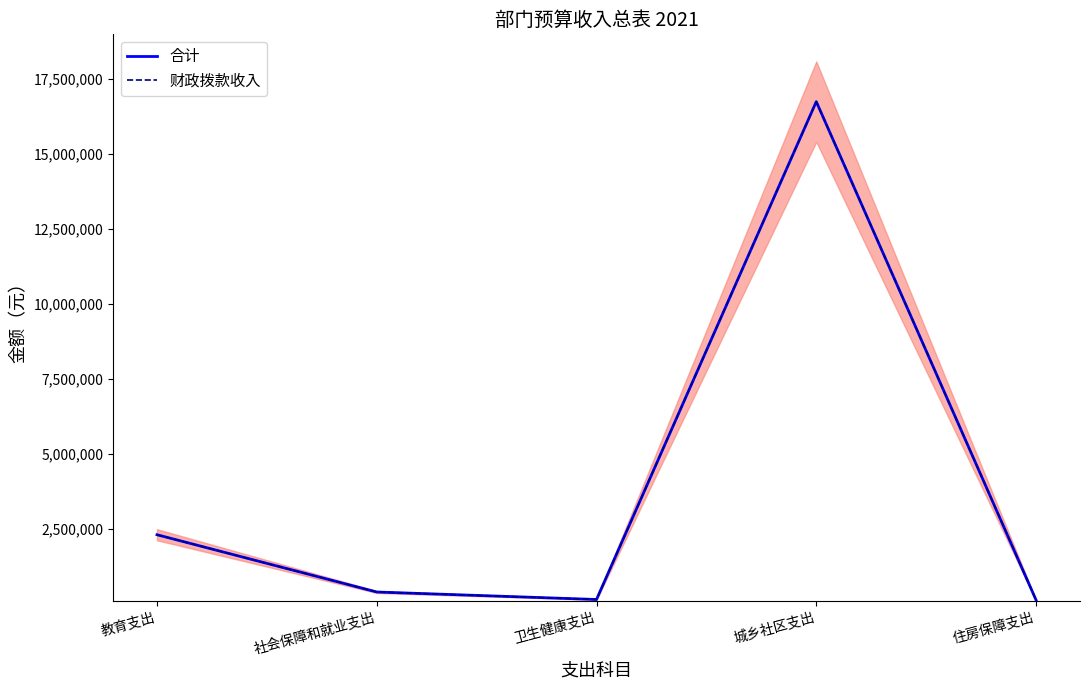

What is the average value of the 合计 series?

3946268